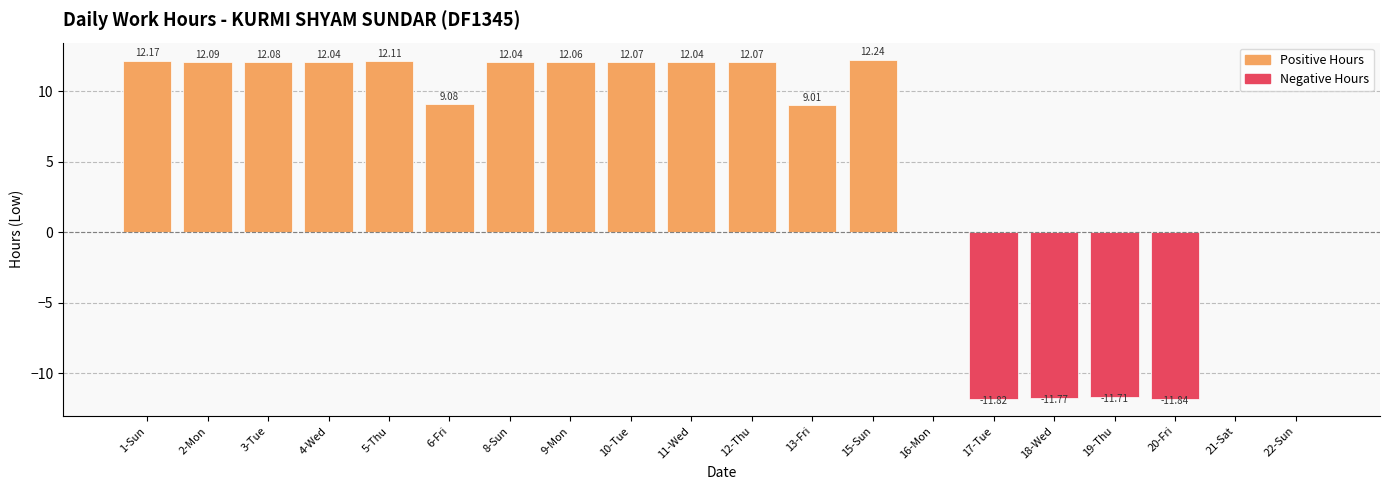

What is the sum of the values at 12-Thu and 15-Sun?

24.3